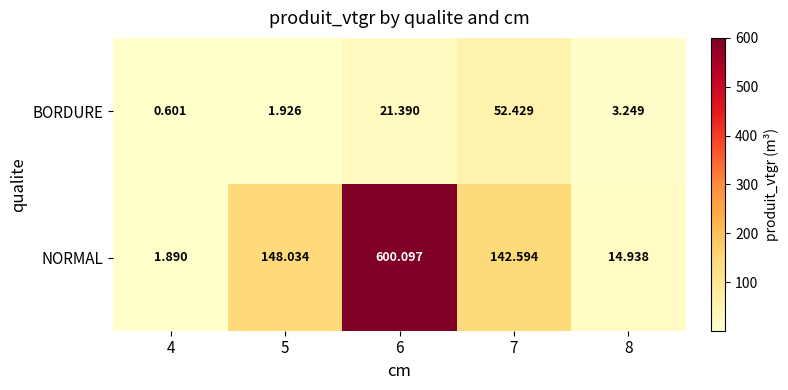

Is the value of NORMAL at 8 greater than the value of BORDURE at 8?

Yes